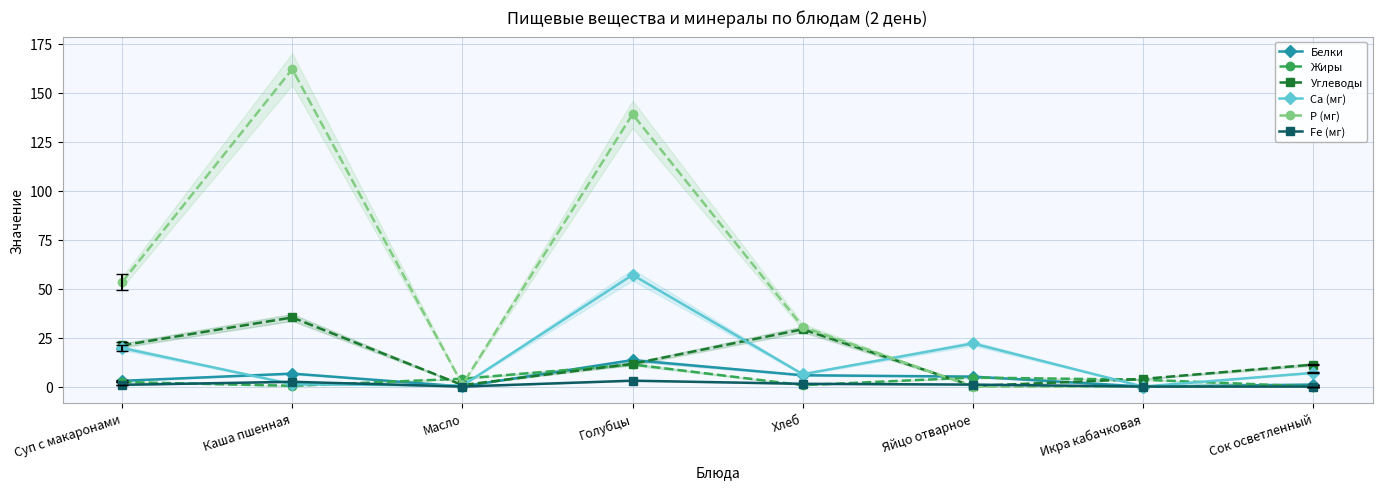

True or false: Белки has a value of 0.1 at Масло.

False